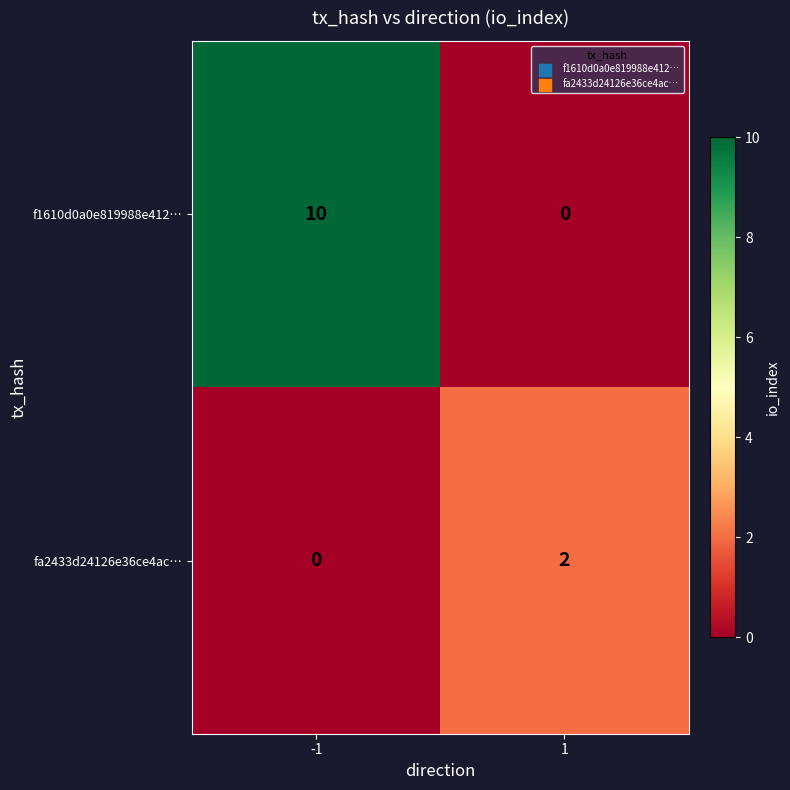

What is the difference between the maximum and minimum values in the f1610d0a0e819988e412… series?

10